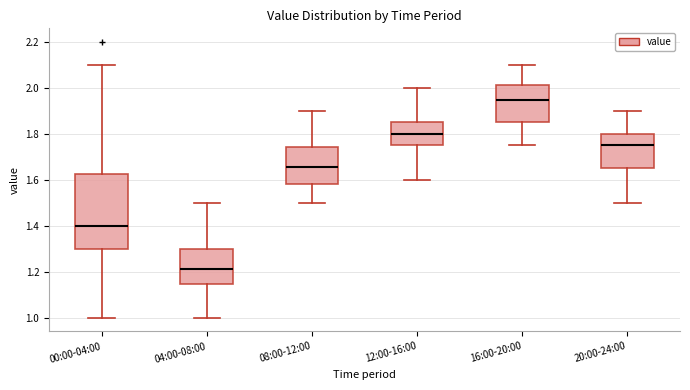

Where is the lower edge of the box for 12:00-16:00 on the y-axis? The values are not printed on the chart, so give them approximately, as read against the axis.

1.76